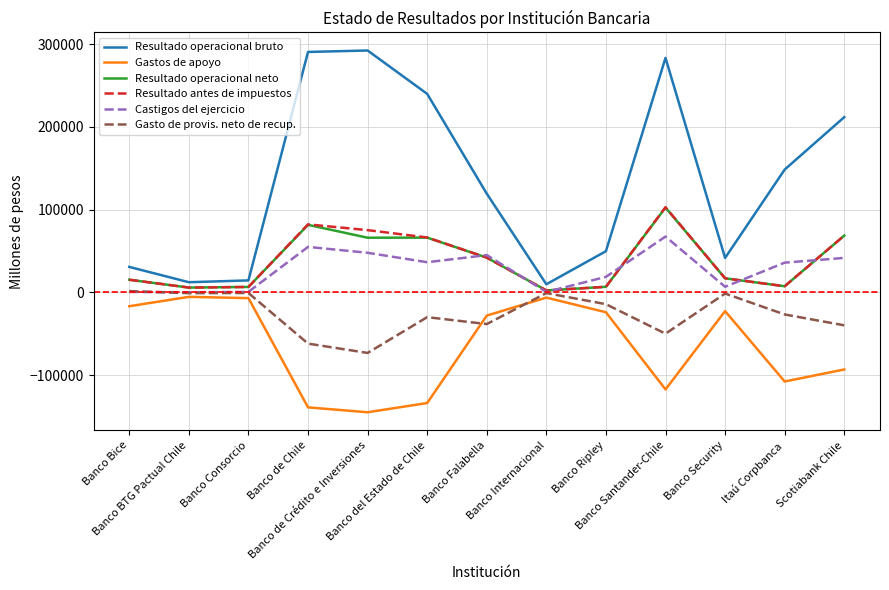

What is the highest value of the Resultado antes de impuestos series?

102935